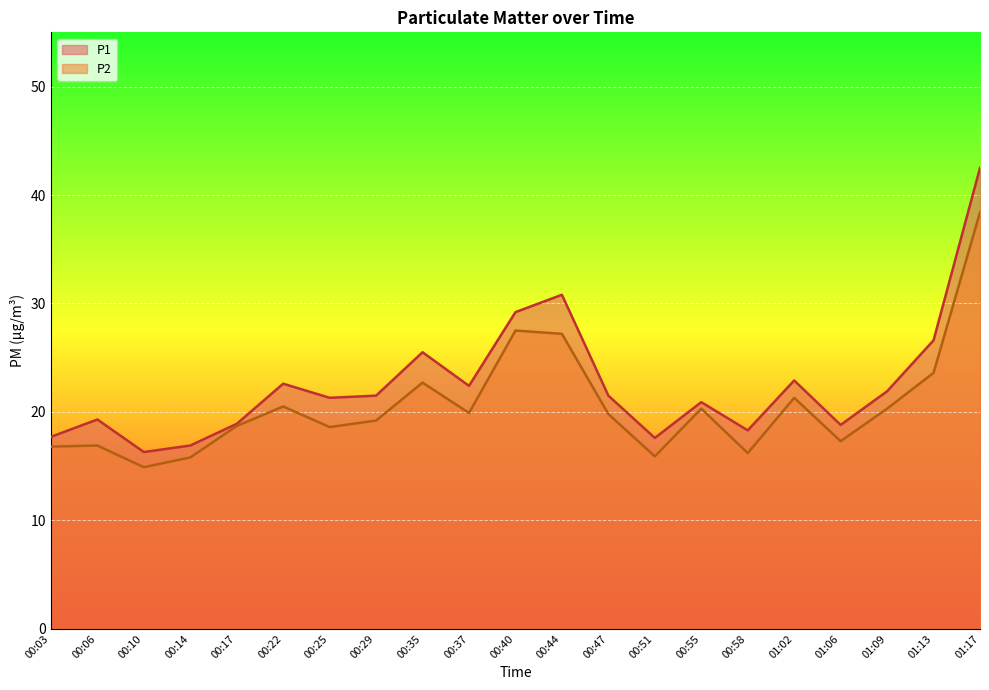

What are all the series names shown in the legend?

P1, P2